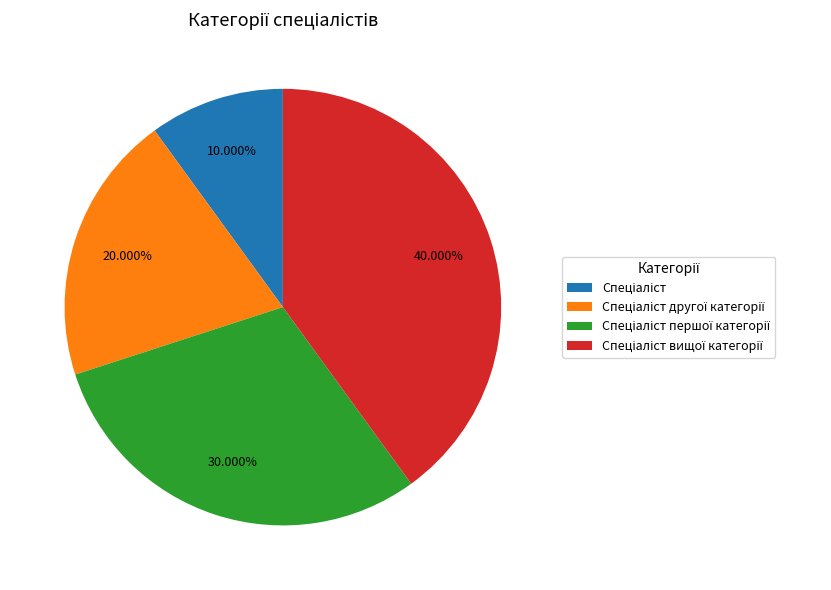

Is there any slice that represents more than half of the pie?

No